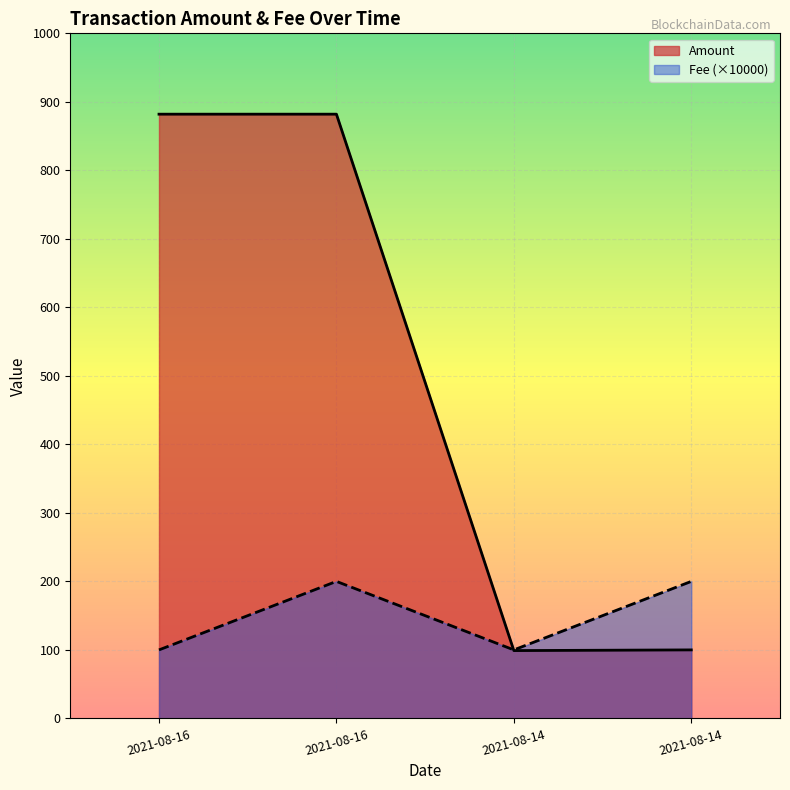

What position from the right is 2021-08-16 17:00:00?

3